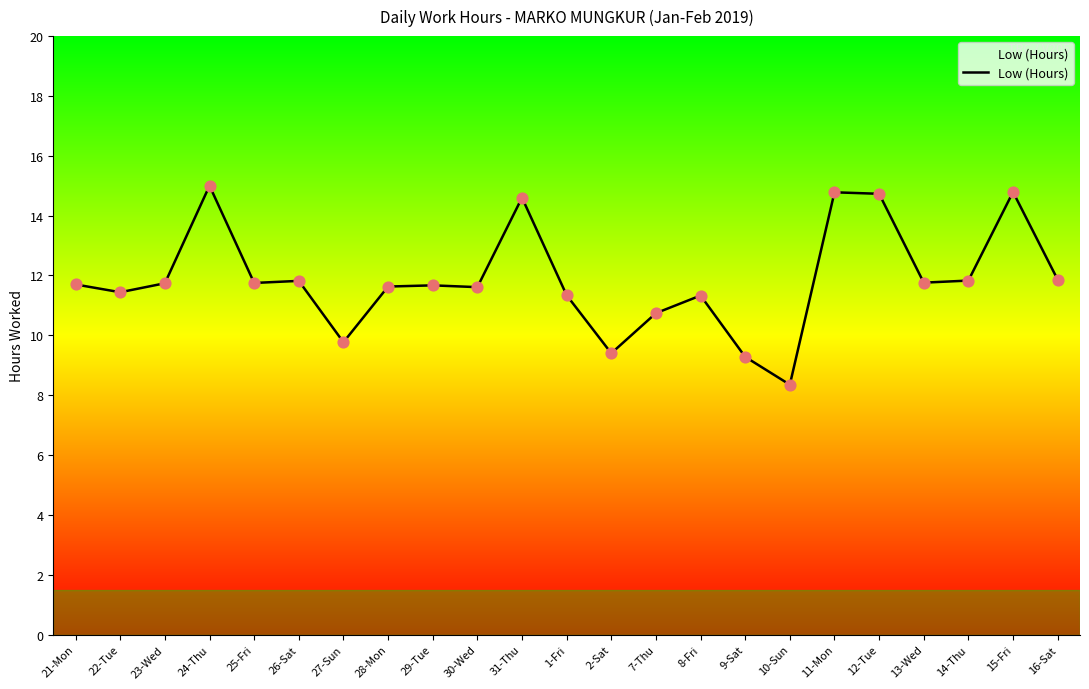

Approximately how many times larger is the value at 12-Tue compared to 21-Mon?

1.3